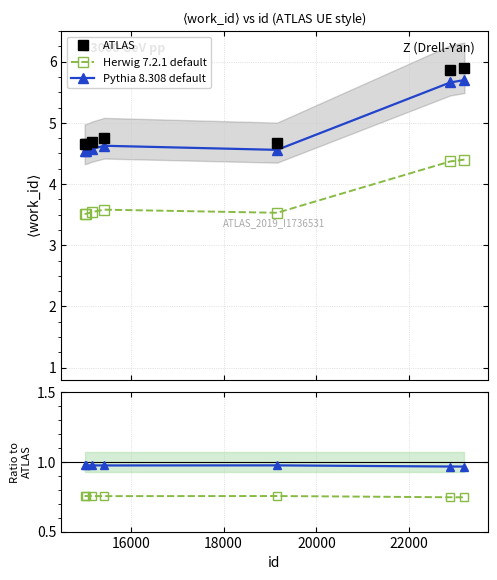

Is the value of Herwig 7.2.1 default at 16000 greater than the value of ATLAS at 14000?

No